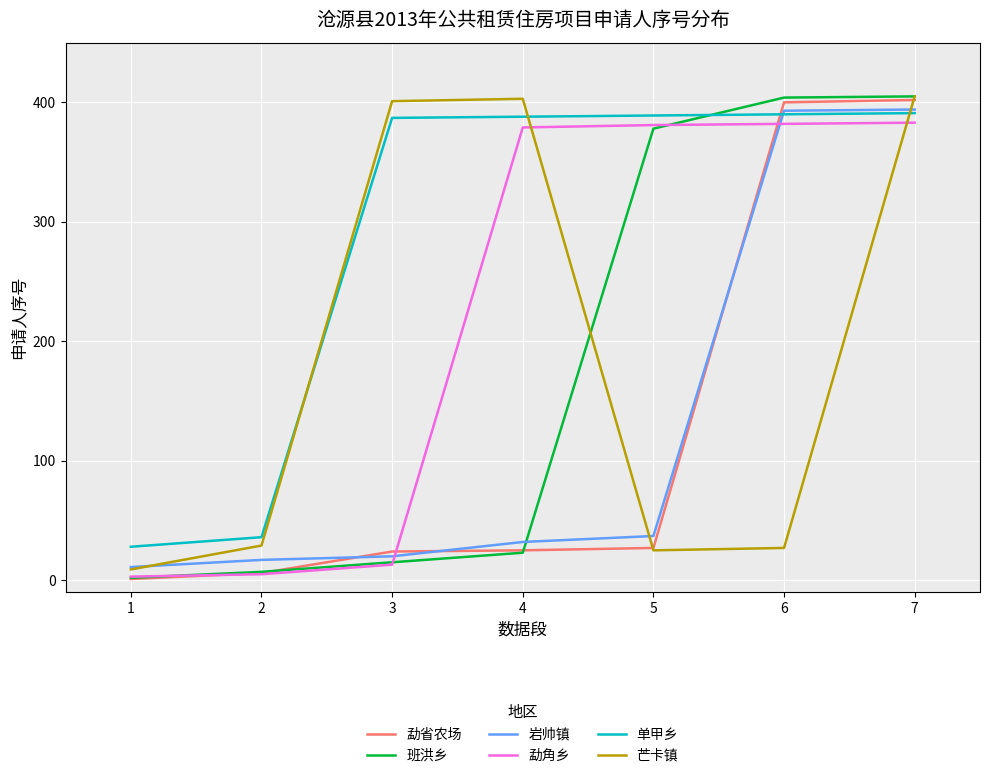

How many values in the 勐角乡 series are below 379?

3